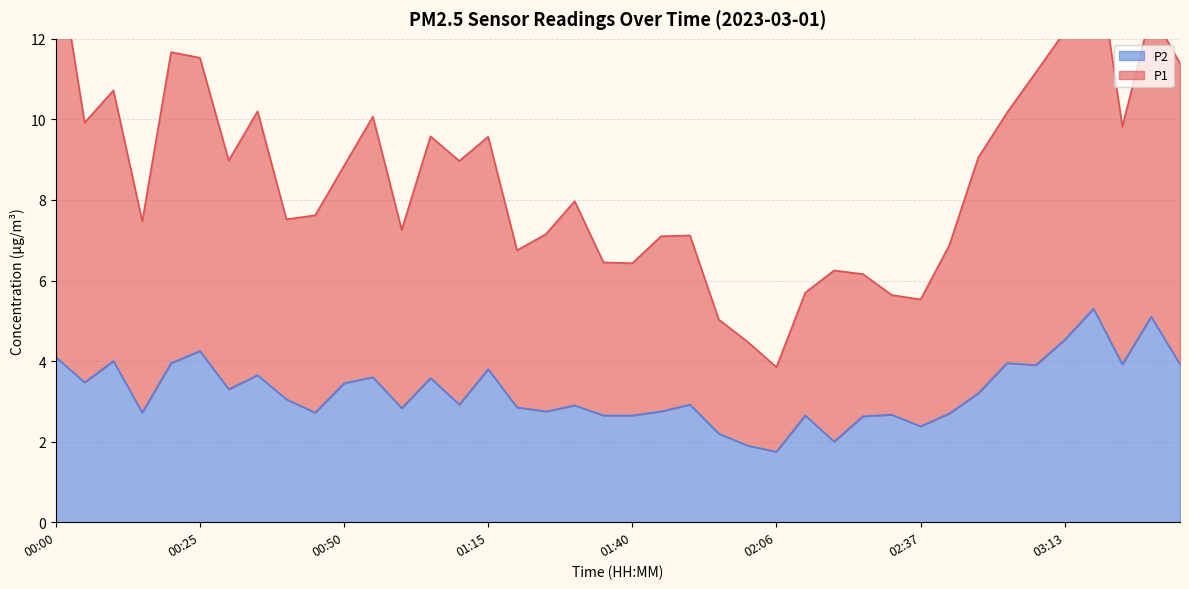

What is the sum of the P2 values at 01:10 and 00:00?

7.0